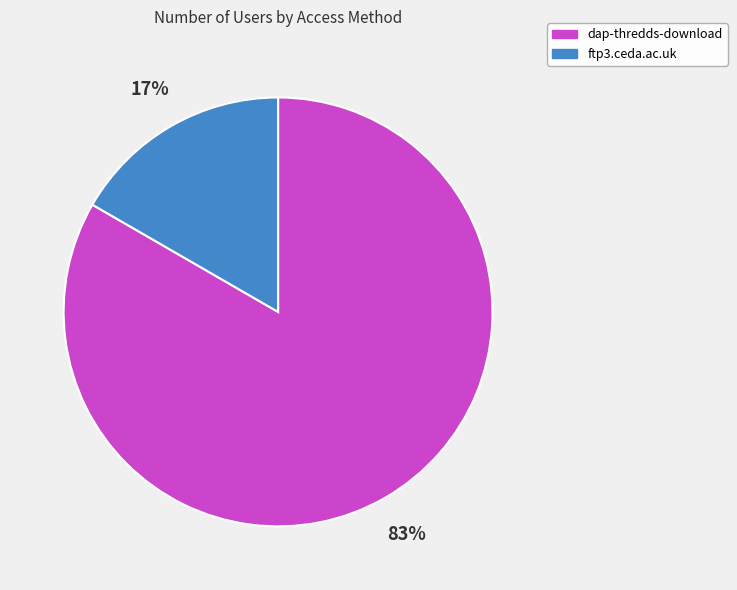

To the nearest percent, what is the average slice percentage?

50%